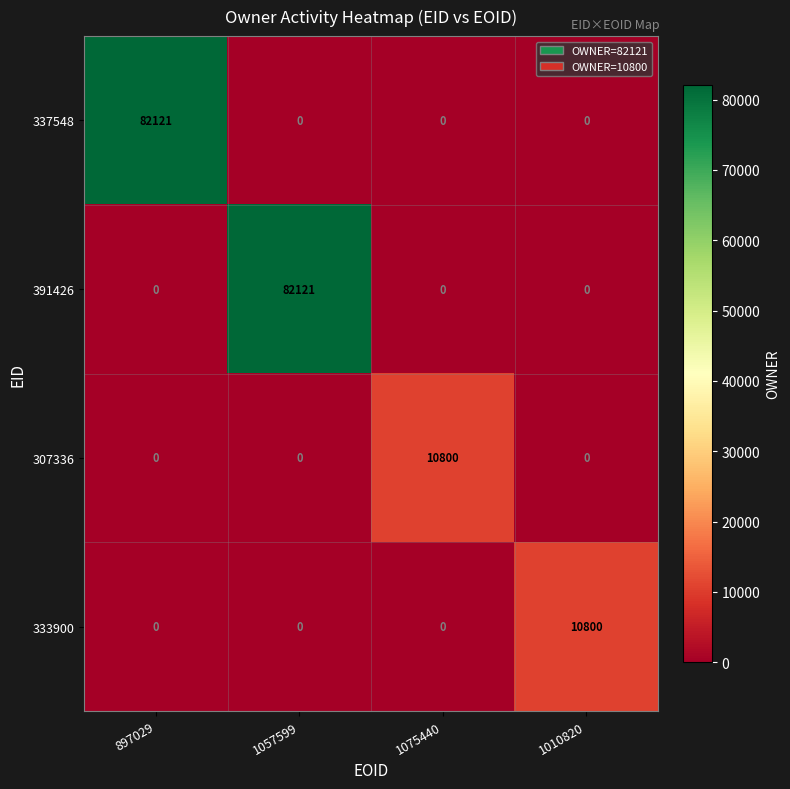

What is the total value across all series at 1010820?

10800